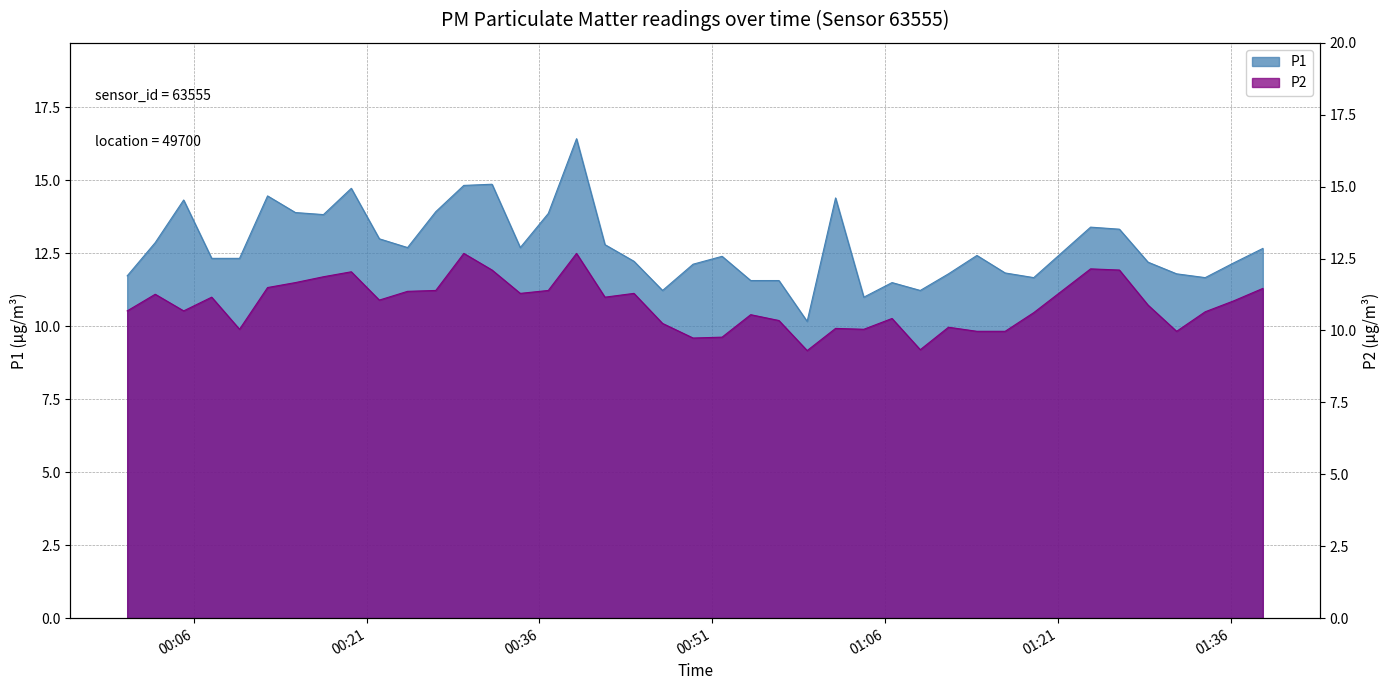

Reading right to left, transcribe all the data shown in this chart.

P1: 12.7	12.2	11.7	11.8	12.2	13.3	13.4	11.7	11.8	12.4	11.8	11.2	11.5	11.0	14.4	10.2	11.6	11.6	12.4	12.1	11.2	12.2	12.8	16.4	13.9	12.7	14.9	14.8	13.9	12.7	13.0	14.7	13.8	13.9	14.5	12.3	12.3	14.3	12.9	11.7
P2: 11.3	10.9	10.5	9.8	10.7	11.9	12.0	10.5	9.8	9.8	10.0	9.2	10.3	9.9	9.9	9.2	10.2	10.4	9.6	9.6	10.1	11.1	11.0	12.5	11.2	11.1	11.9	12.5	11.2	11.2	10.9	11.9	11.7	11.5	11.3	9.9	11.0	10.5	11.1	10.5